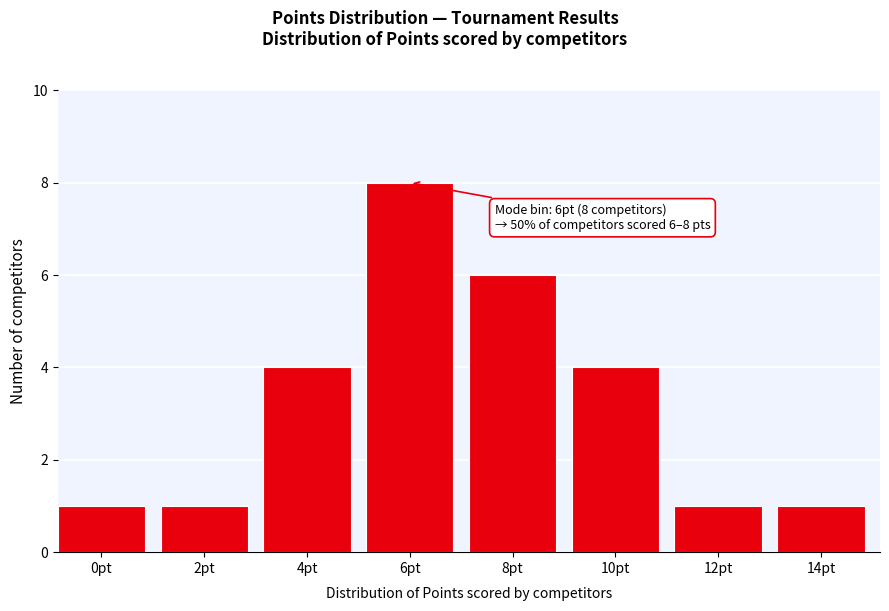

Reading left to right, transcribe all the data shown in this chart.

0pt=1	2pt=1	4pt=4	6pt=8	8pt=6	10pt=4	12pt=1	14pt=1